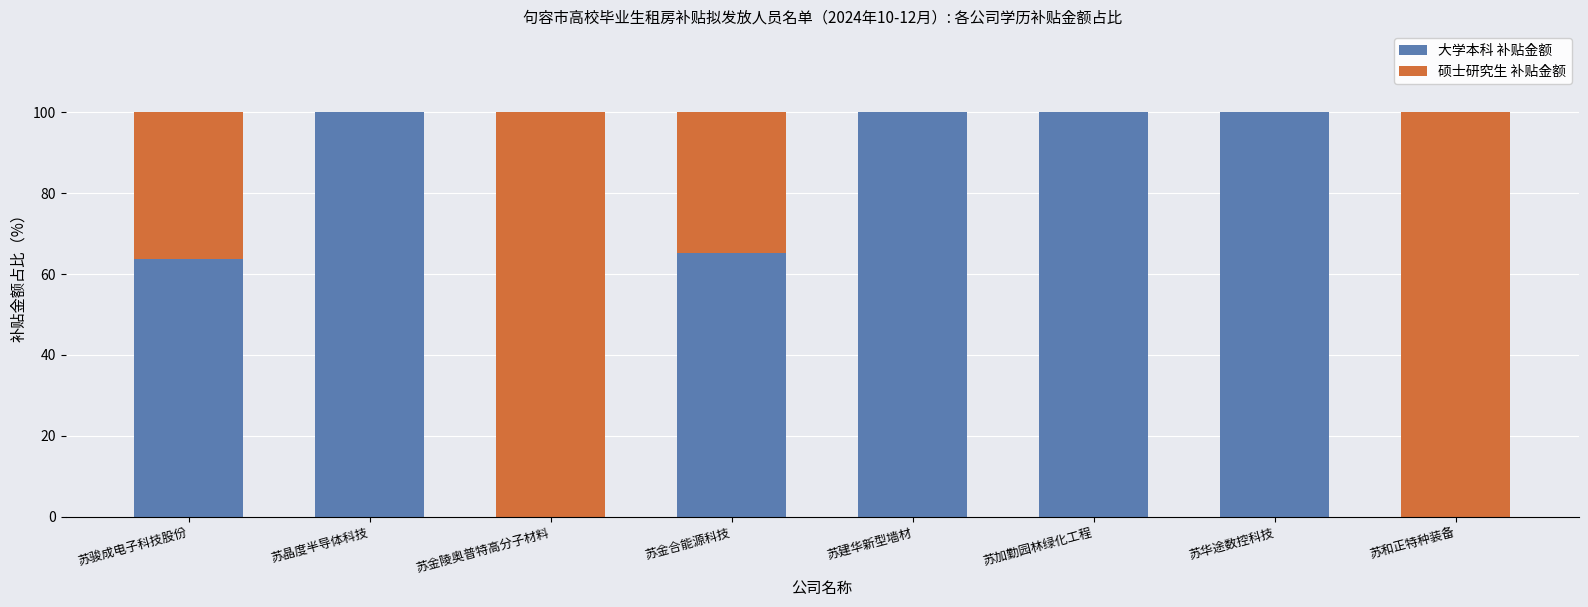

What is the total value across all series at 苏晶度半导体科技?

100.0